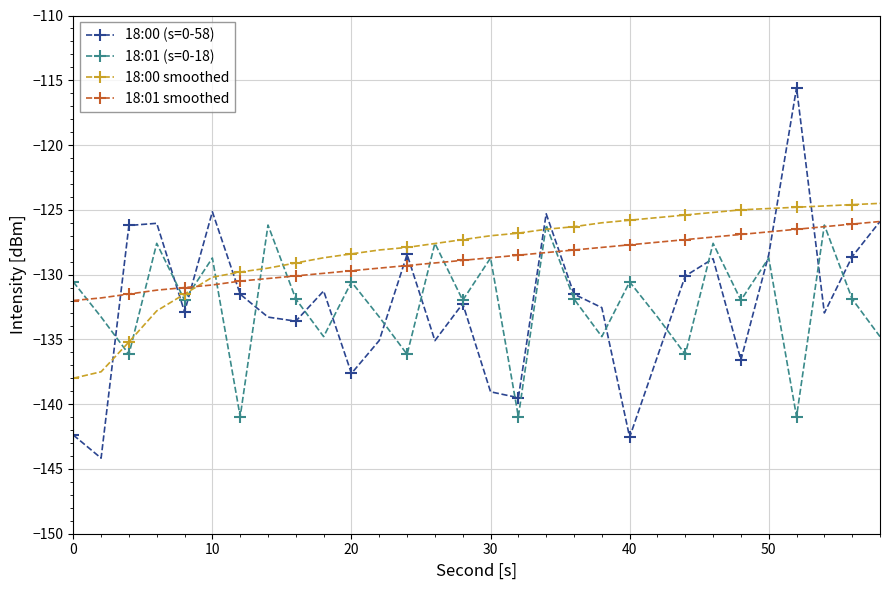

How many intersections are there between 18:00 (s=0-58) and 18:00 smoothed?

8